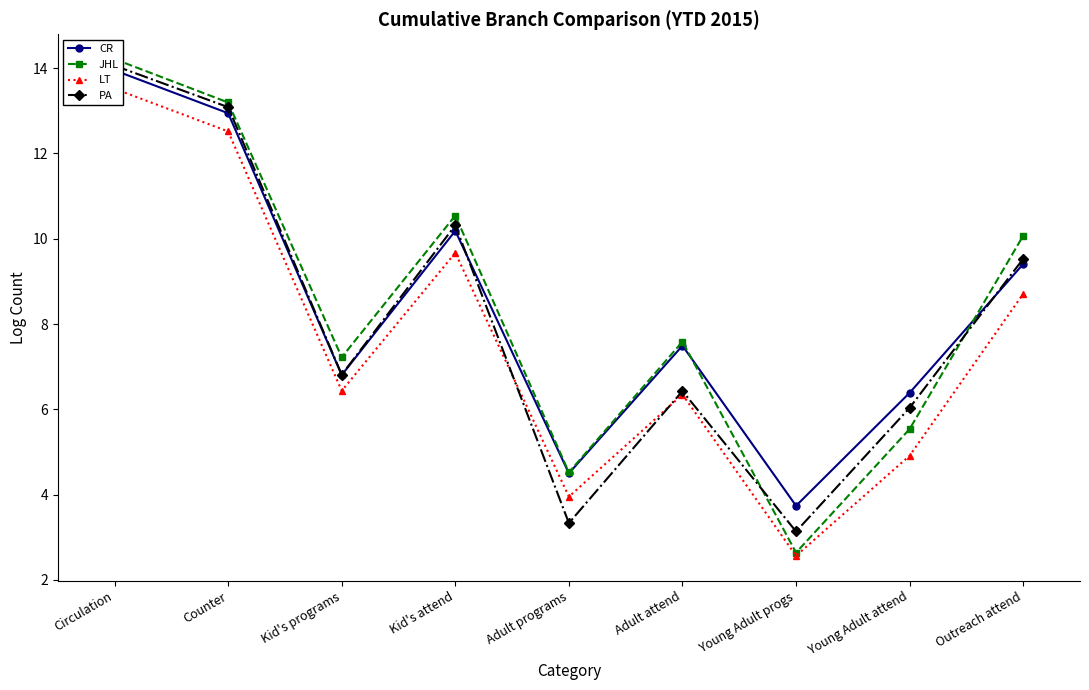

The JHL series shows 10.9 at Adult attend. True or false?

False